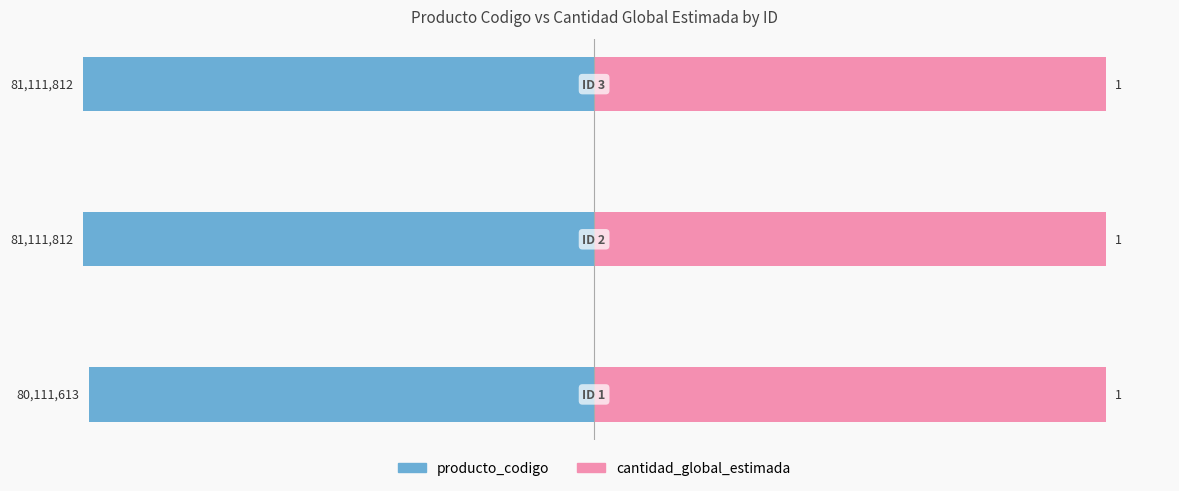

How many bars are there in each group?

2